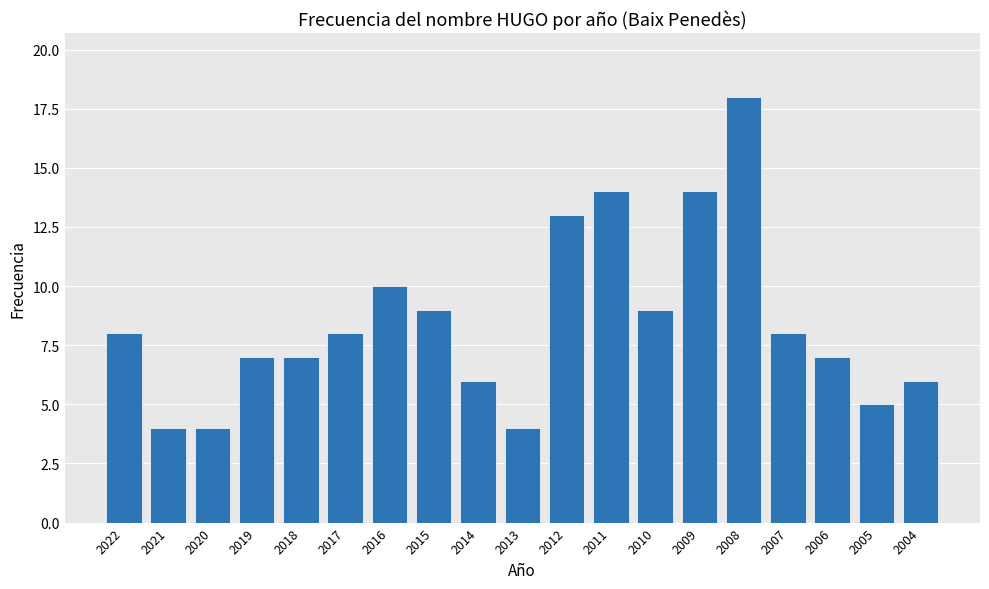

How many series are shown in this chart?

1